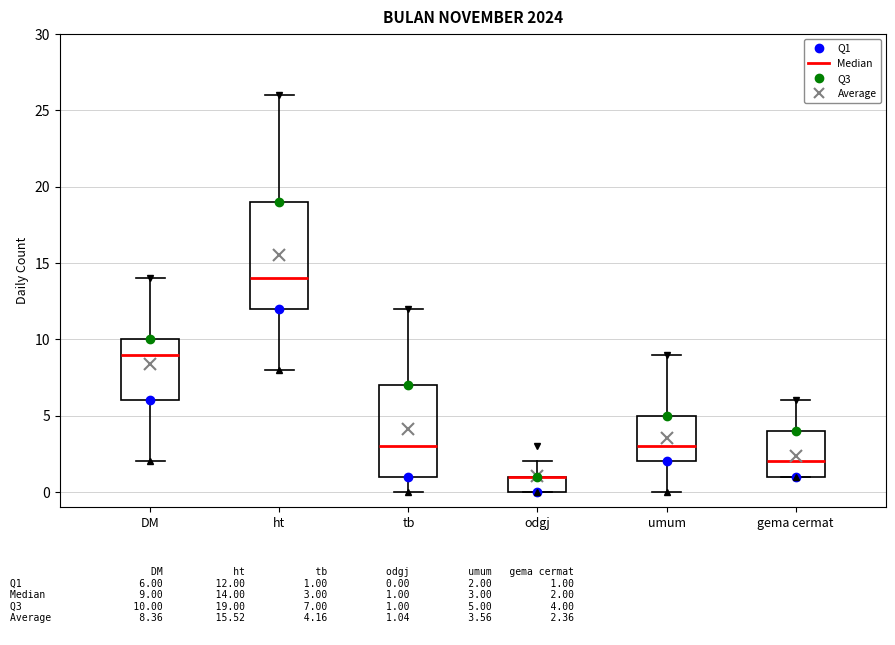

Reading left to right, transcribe this box plot: for each box, give where its median line is, the range the box spans, and where its two whiskers end, as read against the y-axis. The values are not printed on the chart, so give them approximately, as read against the axis.

DM: median 9, box 6 to 10, whiskers 2 to 14
ht: median 14, box 12 to 19, whiskers 8 to 26
tb: median 3, box 1 to 7, whiskers 0 to 12
odgj: median 1 (drawn on the box's upper edge), box 0 to 1, whiskers 0 to 2
umum: median 3, box 2 to 5, whiskers 0 to 9
gema cermat: median 2, box 1 to 4, whiskers 1 to 6